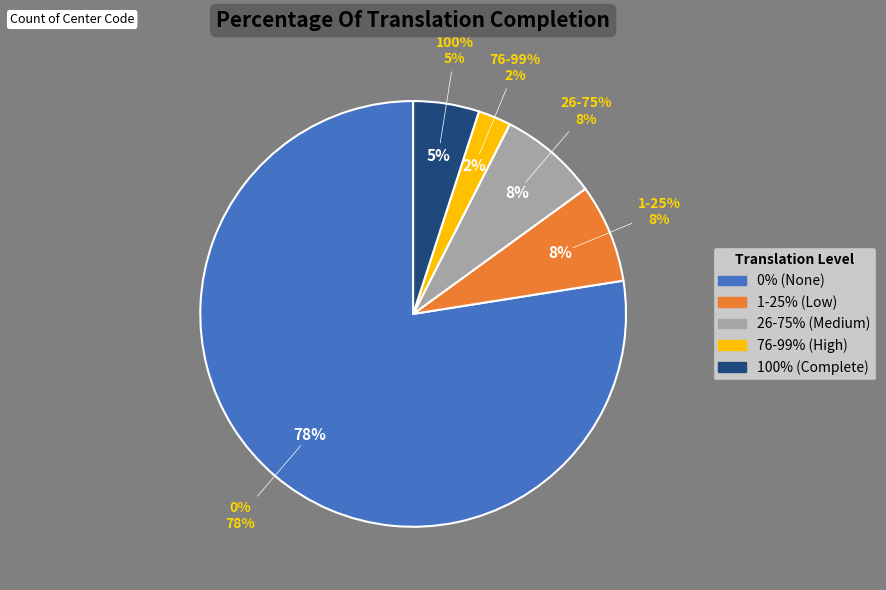

Is it true that Catalan is 1% of the pie?

False